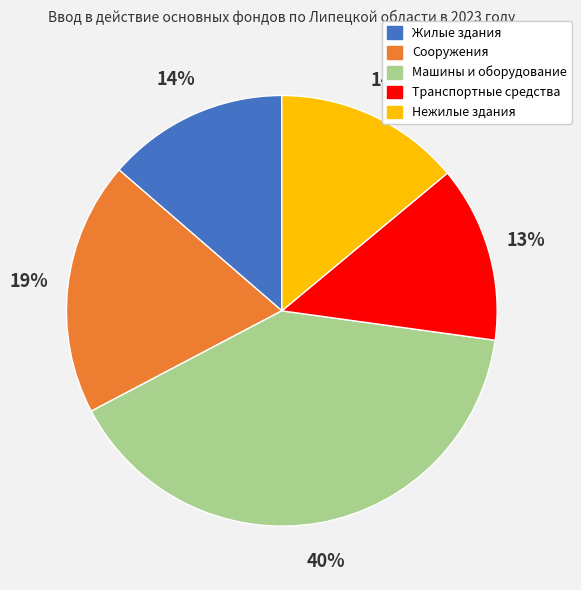

Is there any slice that represents more than half of the pie?

No